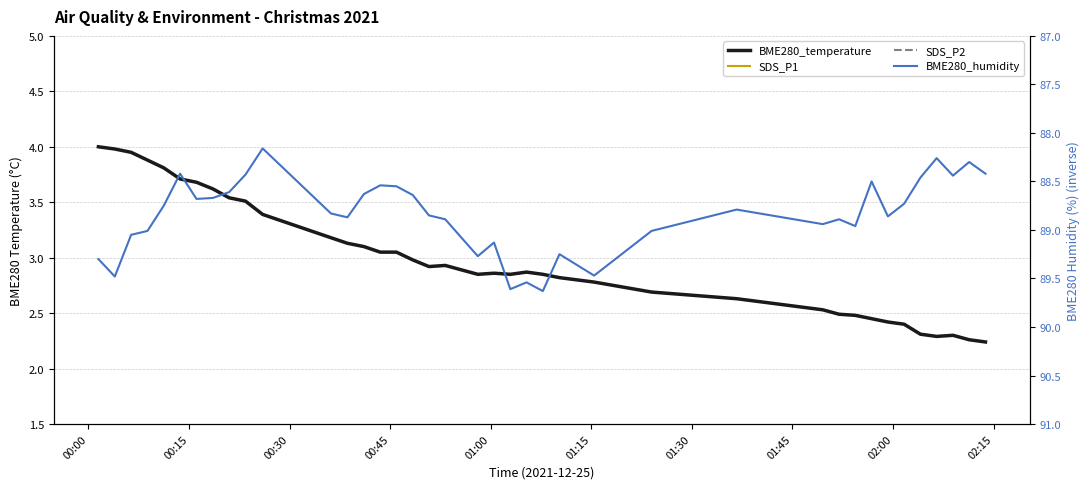

True or false: SDS_P1 and BME280_temperature cross at least once.

False